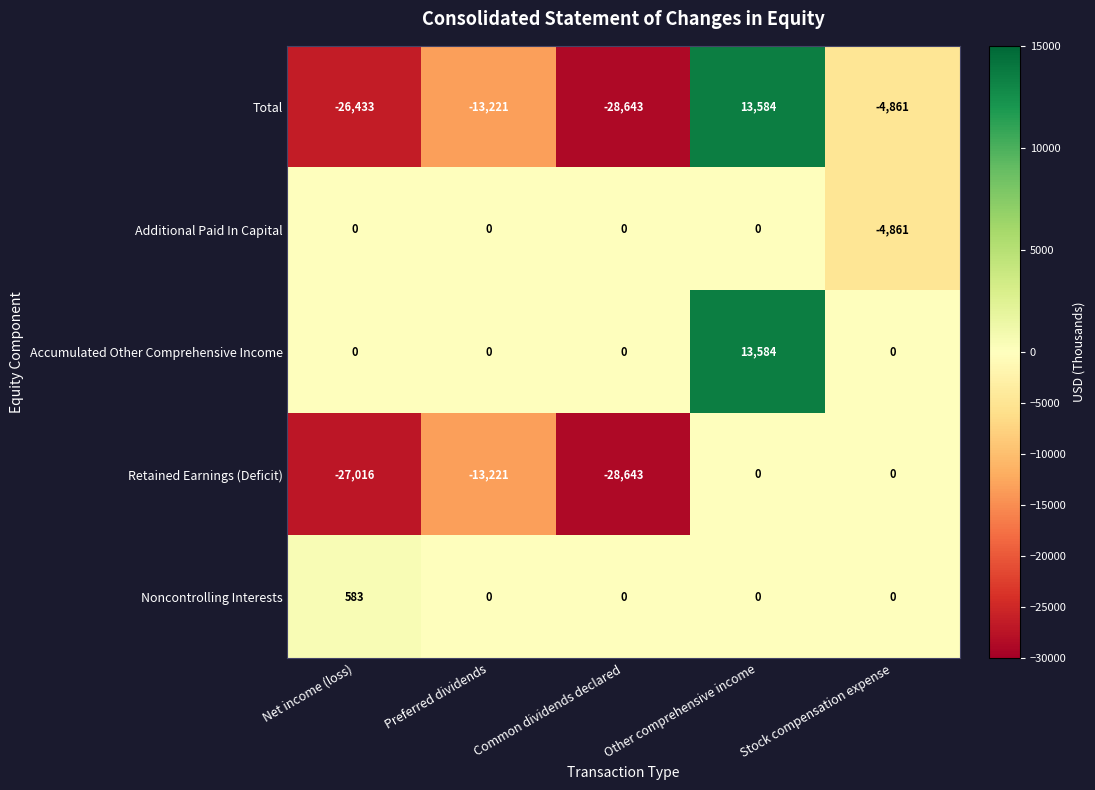

Where is Total nearest to the value -7529?

Stock compensation expense